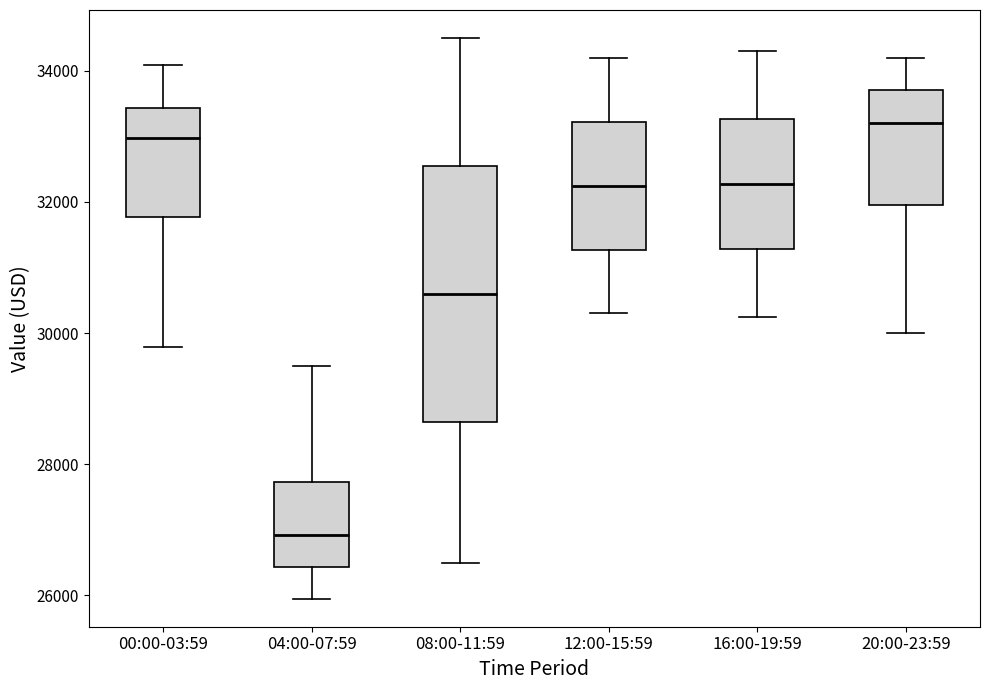

Which box's median line is the highest?

20:00-23:59